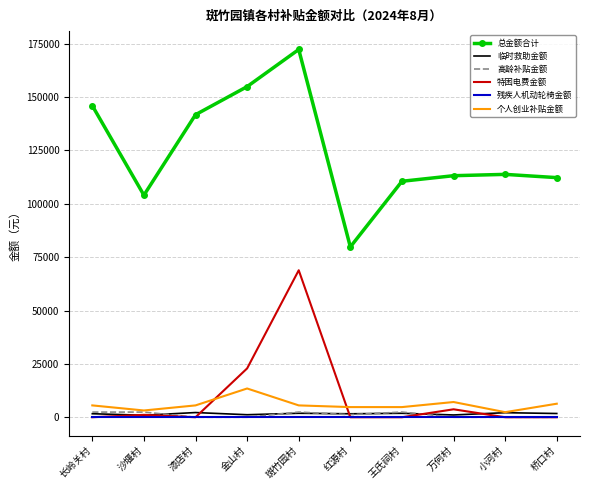

Is the value of 特困电费金额 at 万何村 greater than the value of 残疾人机动轮椅金额 at 斑竹园村?

Yes